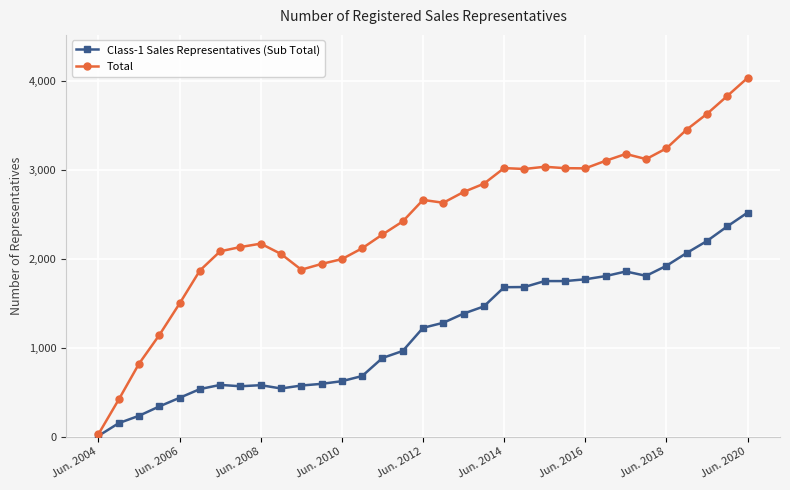

What is the maximum value shown in the chart?

4036